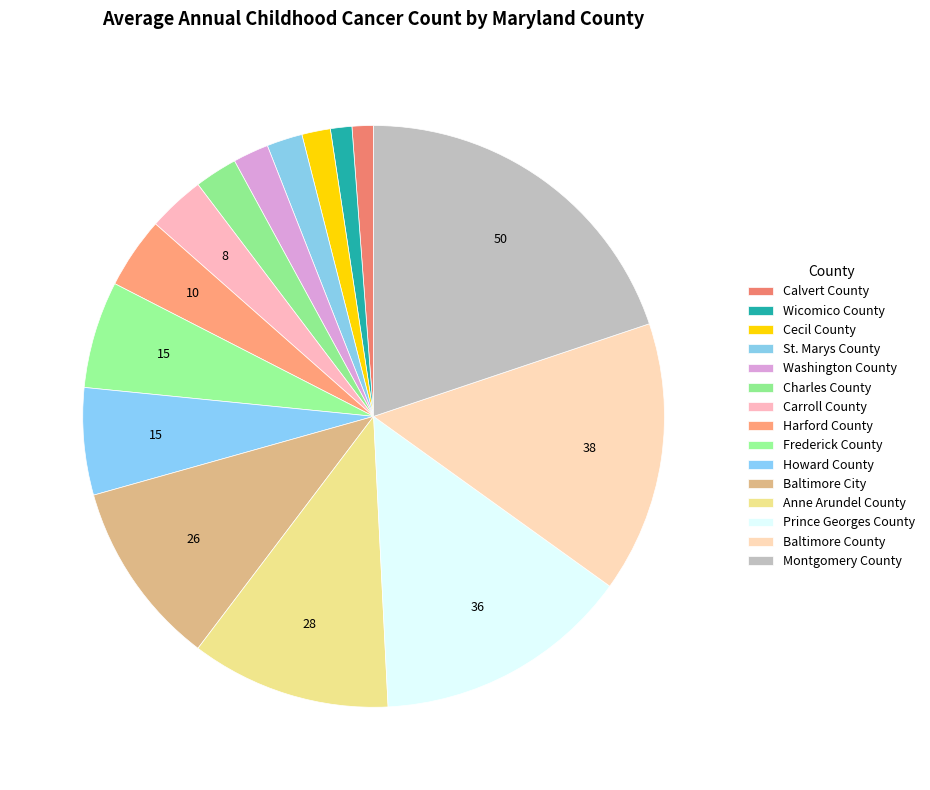

Is it true that Anne Arundel County is 19% of the pie?

False